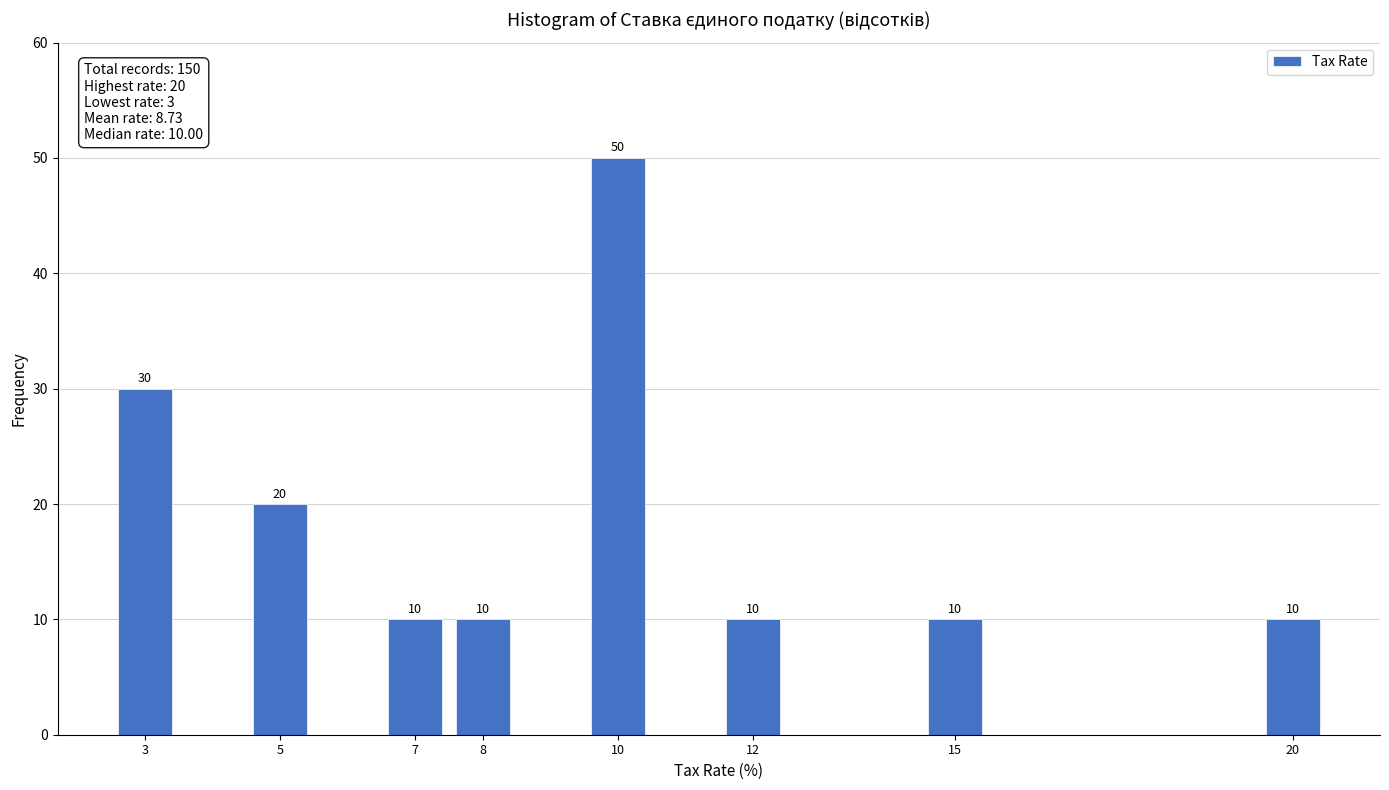

Reading left to right, list all the values displayed in this chart.

3=30	5=20	7=10	8=10	10=50	12=10	15=10	20=10